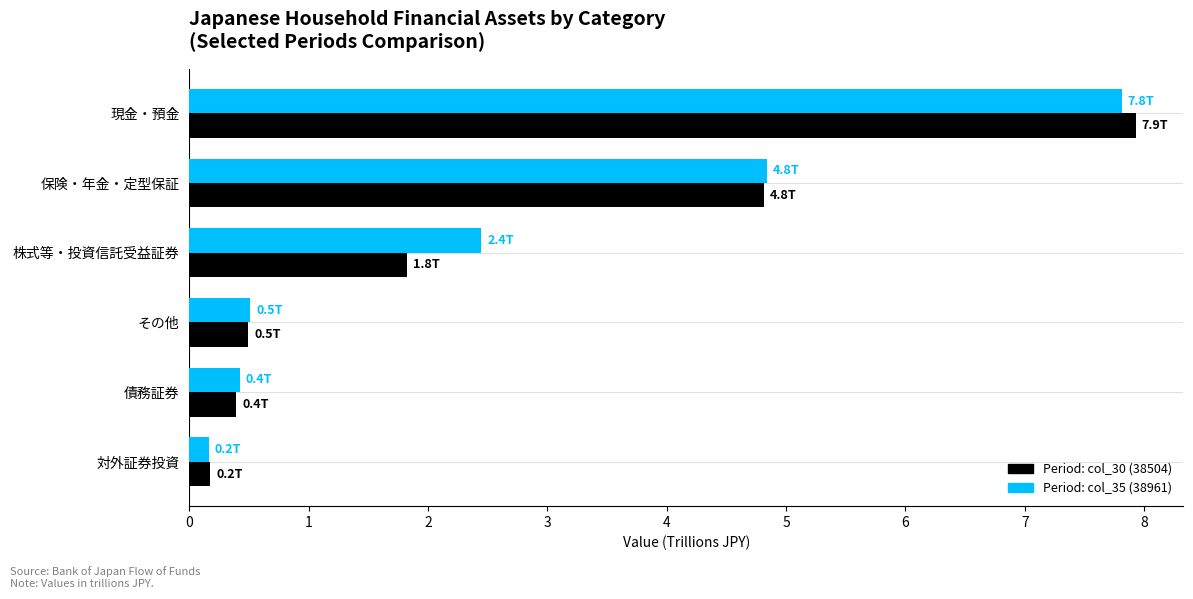

What is the difference between the highest and lowest values at 株式等・投資信託受益証券?

0.6